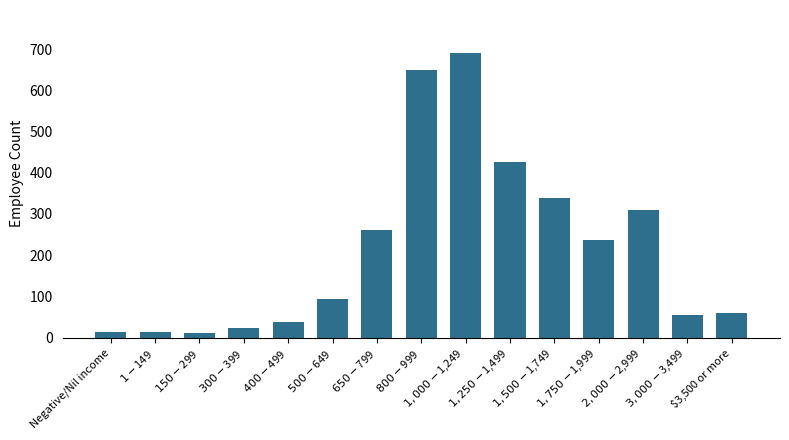

What is the difference between the maximum and minimum values?

679